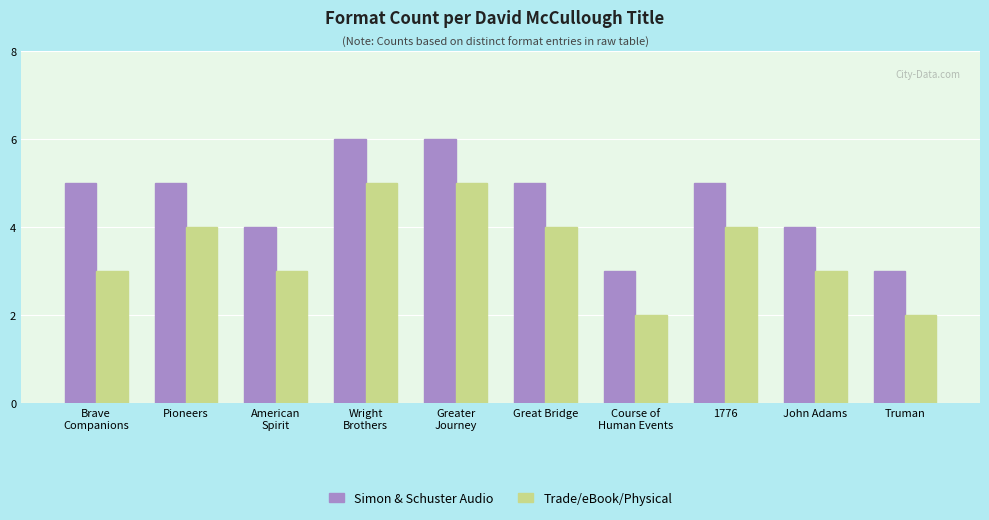

How many bars are there in total?

20